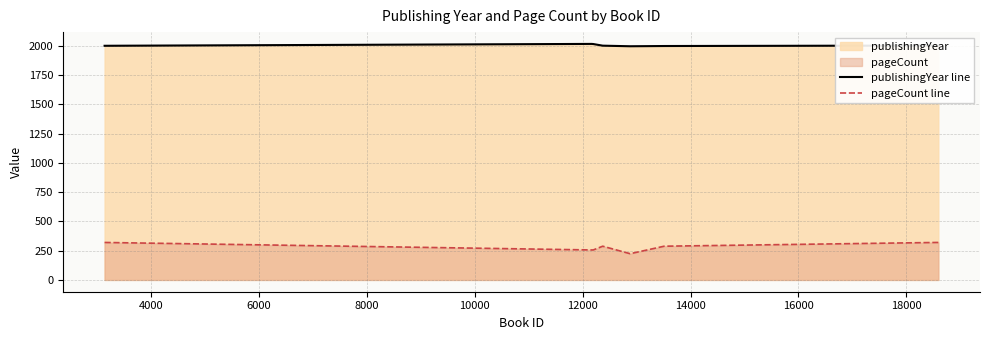

Reading left to right, what are all the values shown in this chart?

publishingYear line: 2000	2016	2015	2001	1996	1998	2002	2002
pageCount line: 320	256	256	288	224	288	320	320